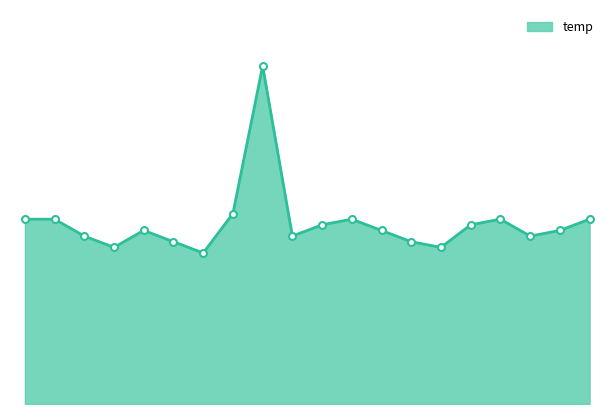

How many points are lower than both their immediate neighbors (excluding endpoints)?

5